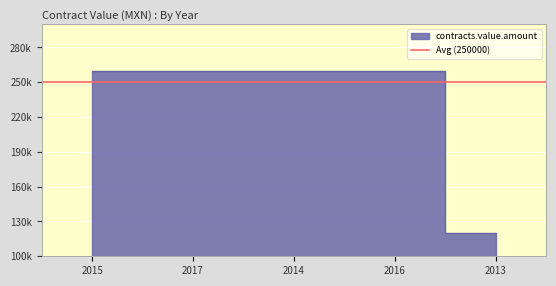

What position from the right is 2014?

3